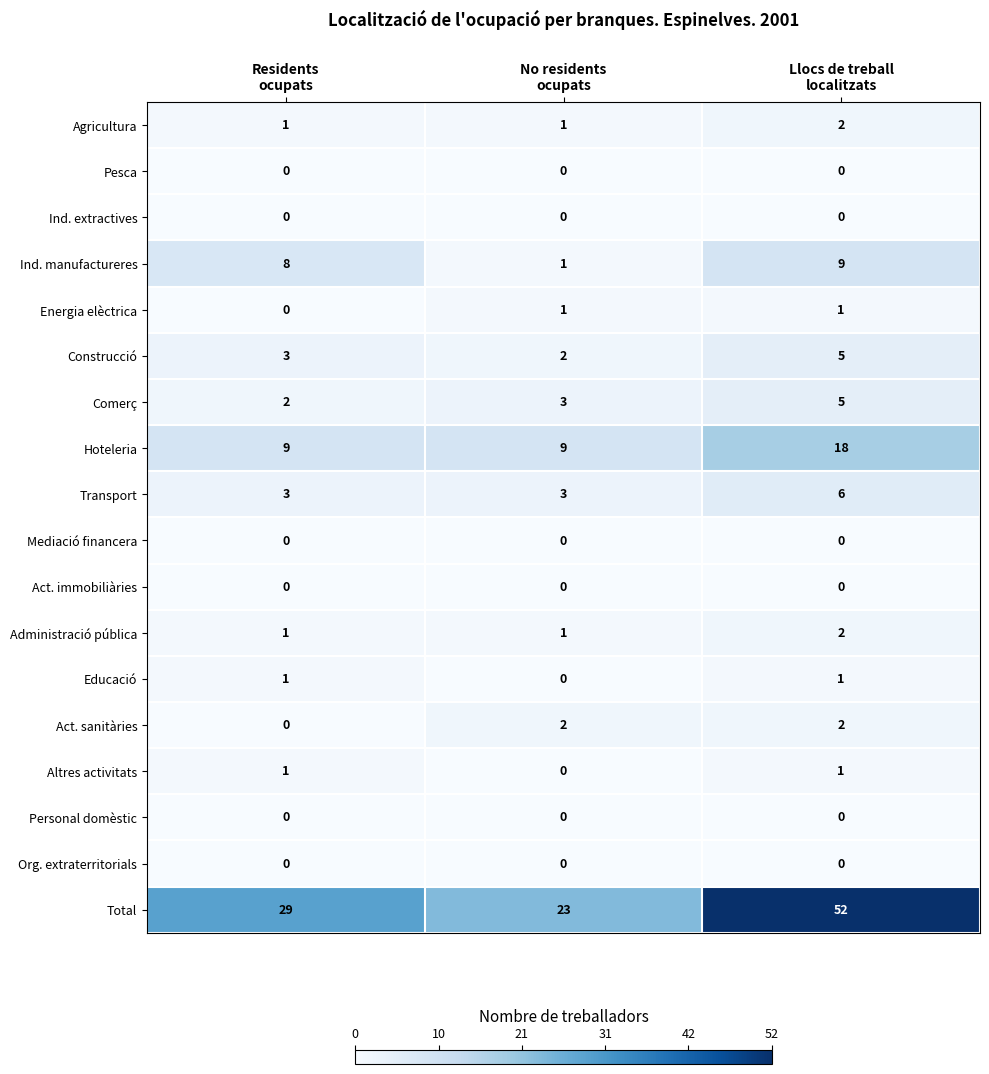

Count the Total values in the range 23 to 52.

3